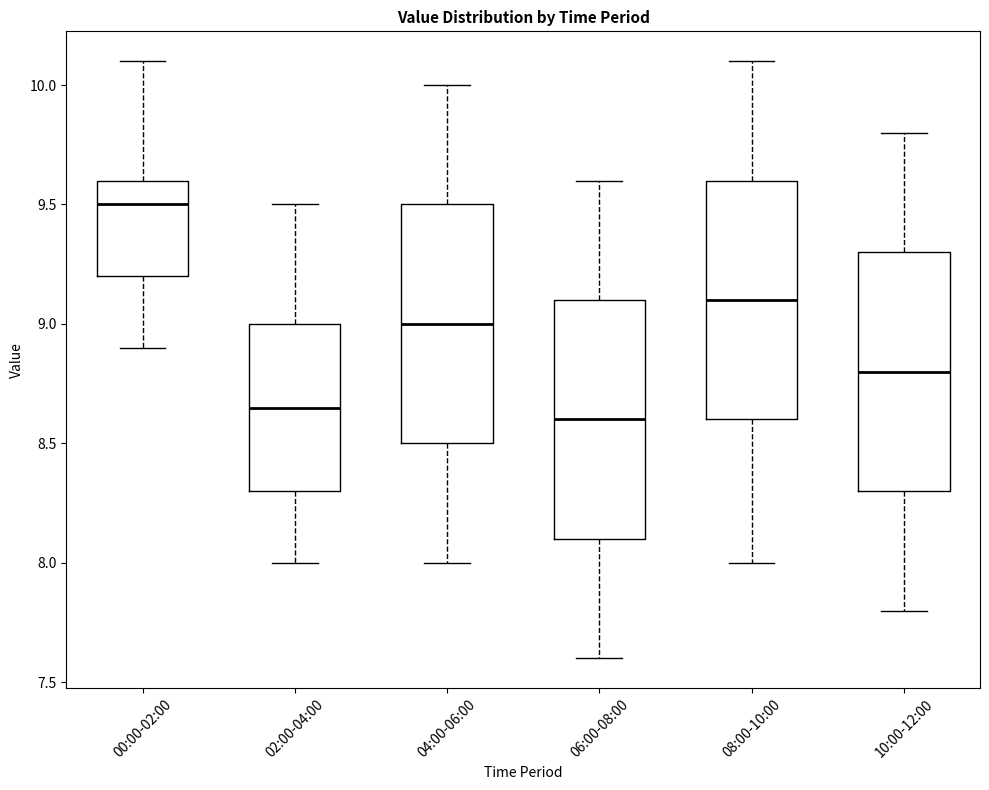

Where is the lower edge of the box for 10:00-12:00 on the y-axis? The values are not printed on the chart, so give them approximately, as read against the axis.

8.30